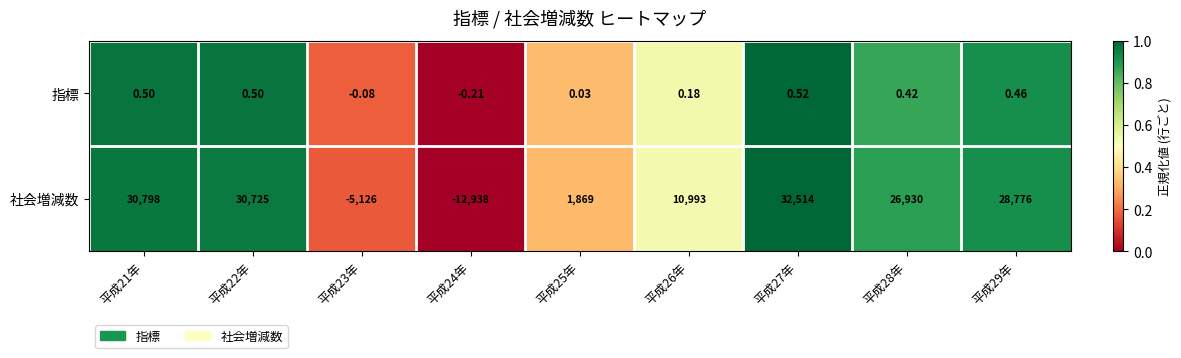

At which category is the sum across all series the highest?

平成27年